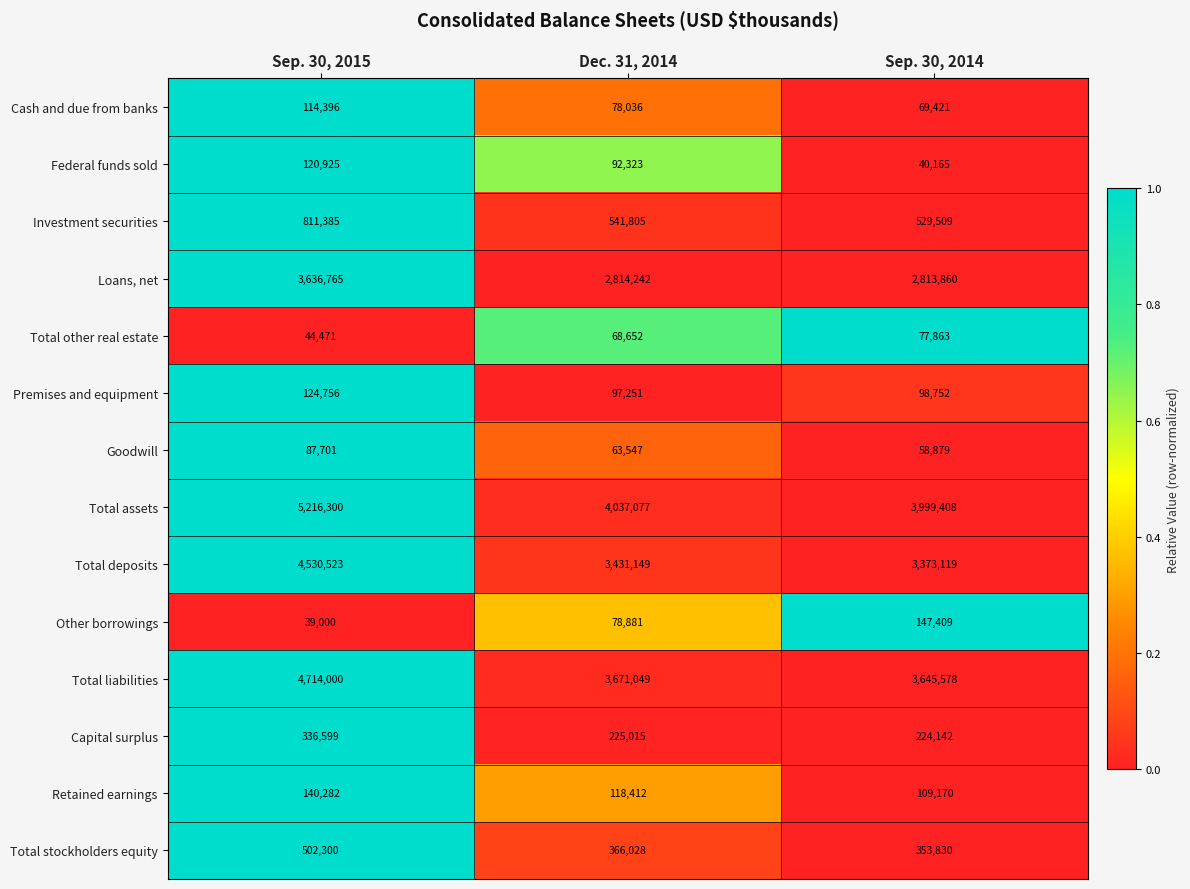

Is it true that Total assets equals 4037077 at Dec. 31, 2014?

True